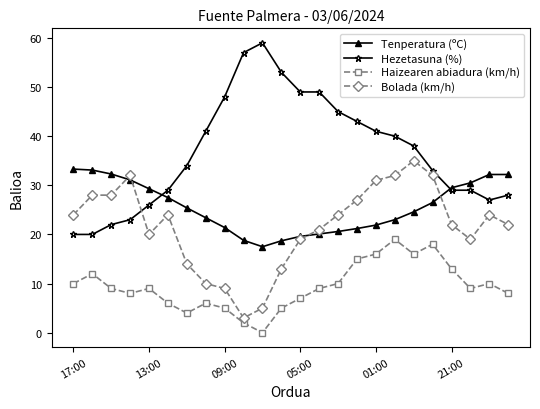

True or false: Haizearen abiadura (km/h) and Bolada (km/h) cross at least once.

False